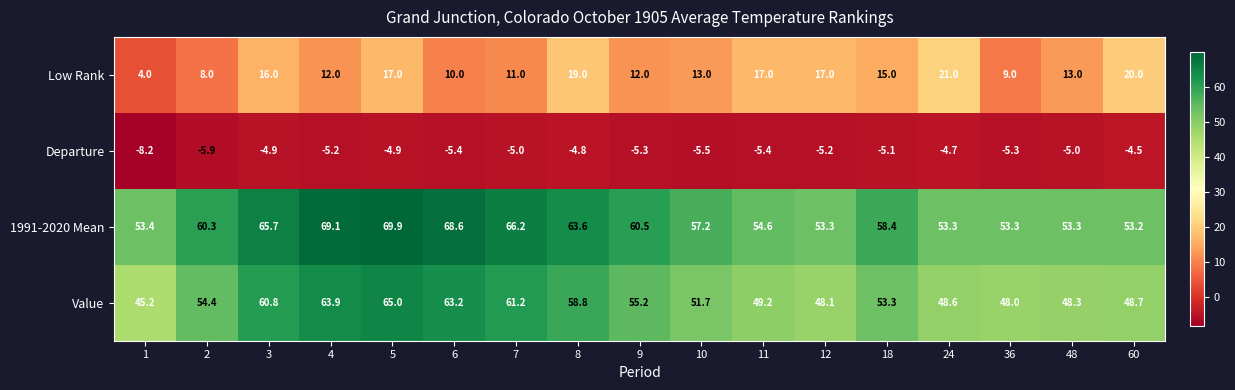

At how many categories does at least one series exceed 54?

11